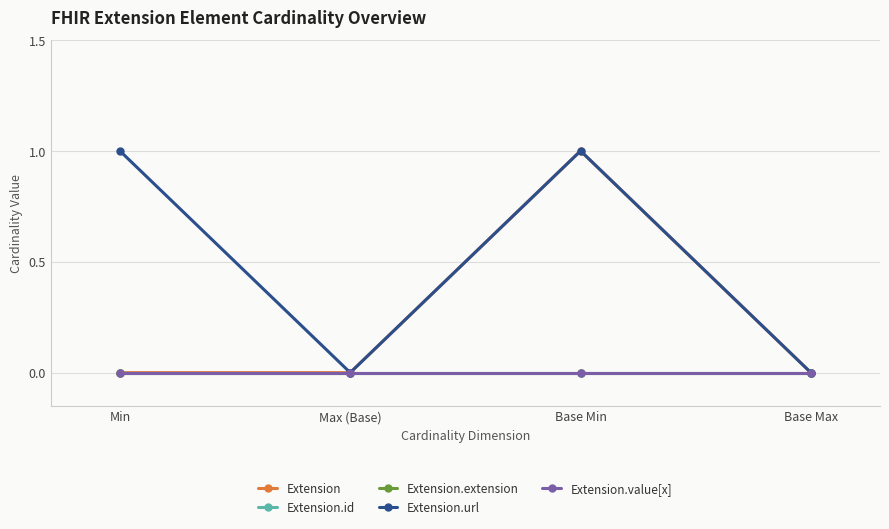

Where is the first local maximum for Extension.url?

Base Min